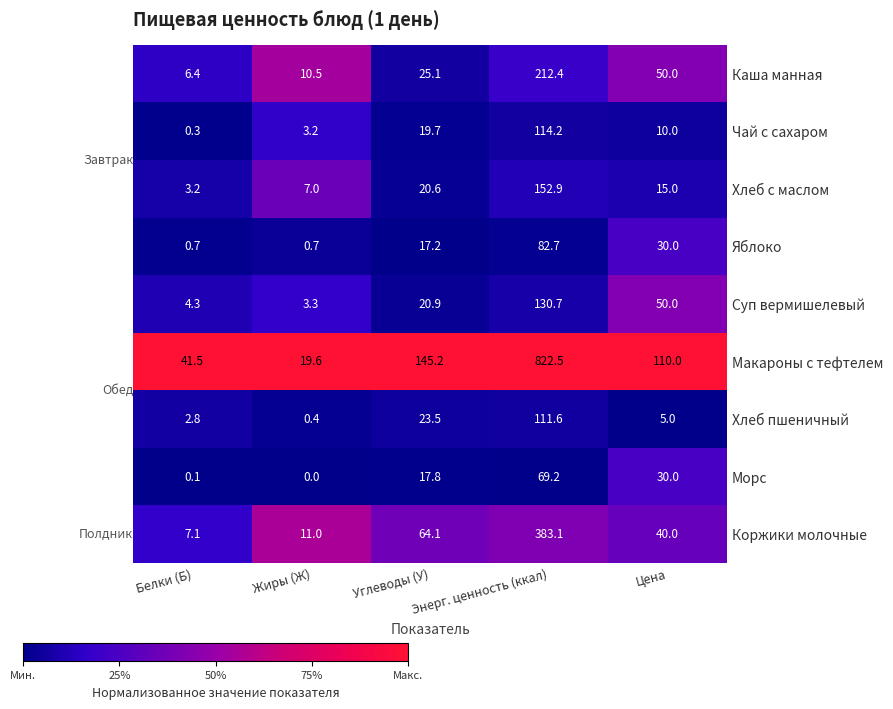

How many categories are shown in the chart?

5